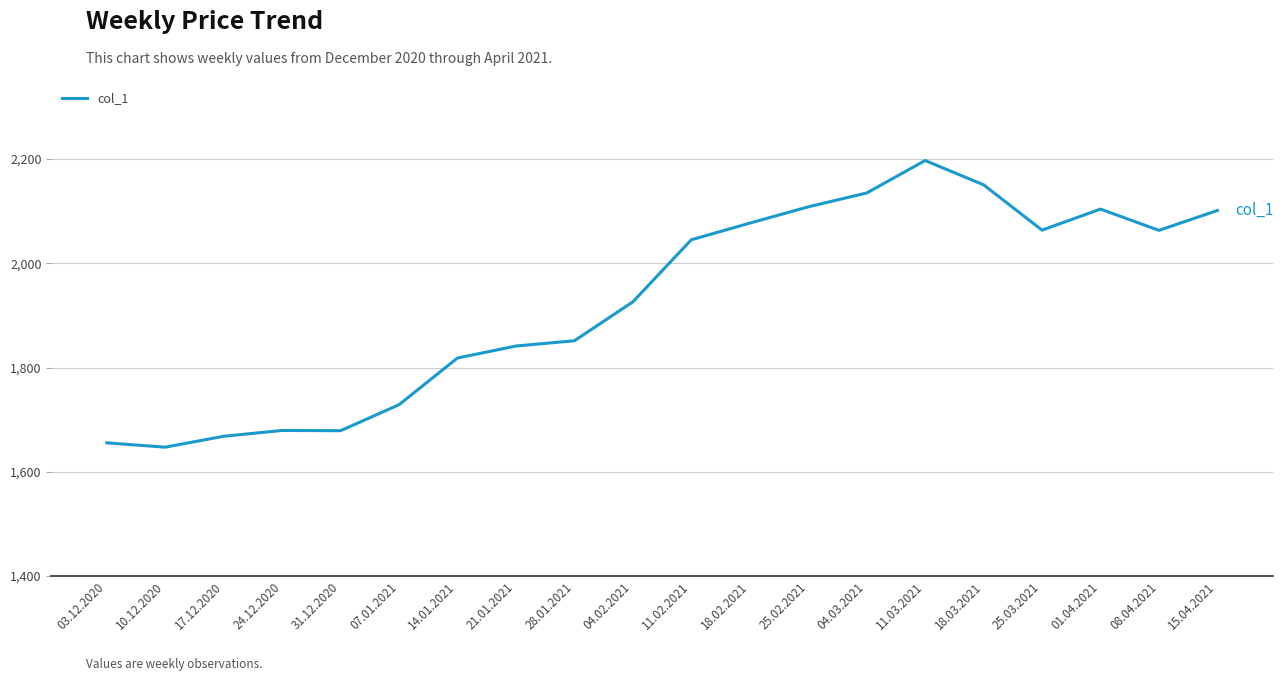

What is the smallest value displayed?

1647.1